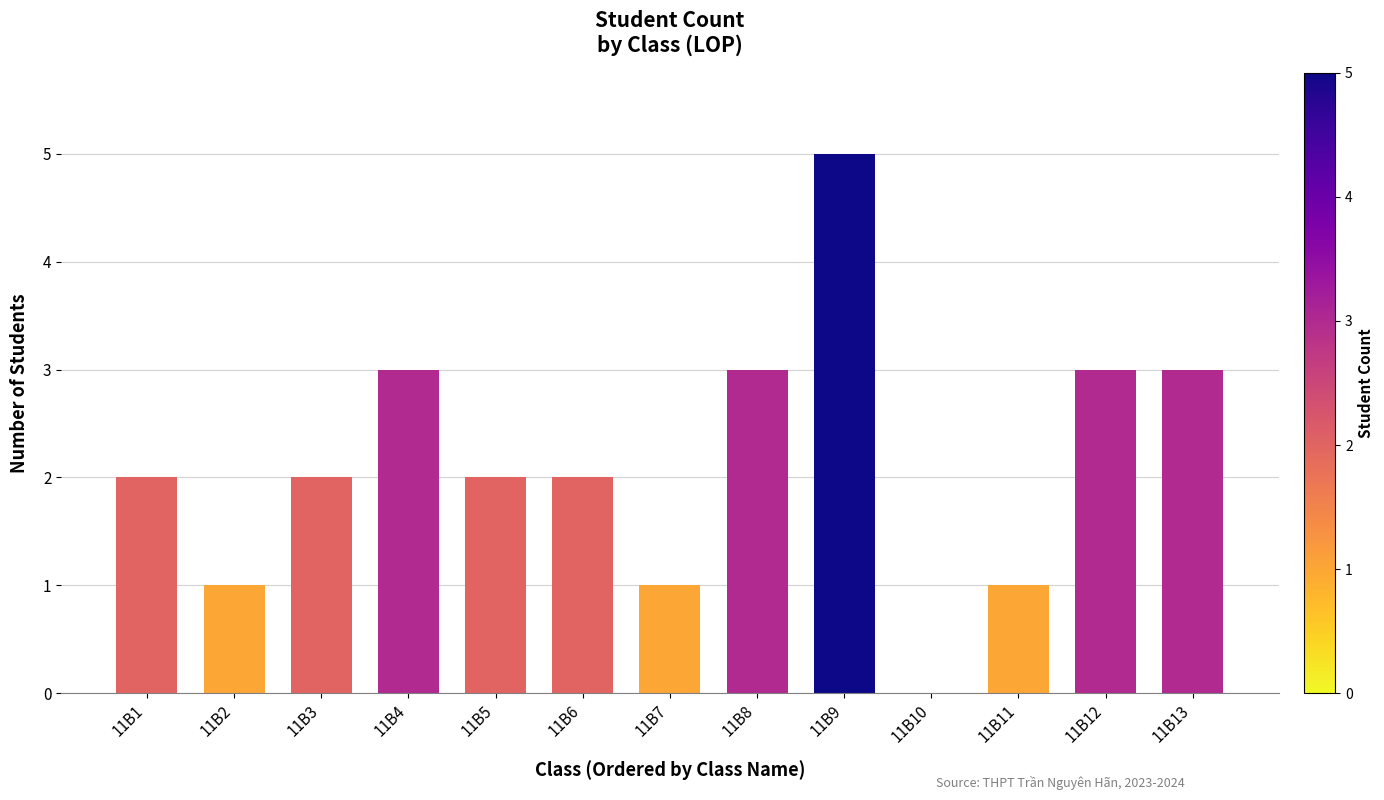

At which category does the chart reach its peak across all series?

11B9